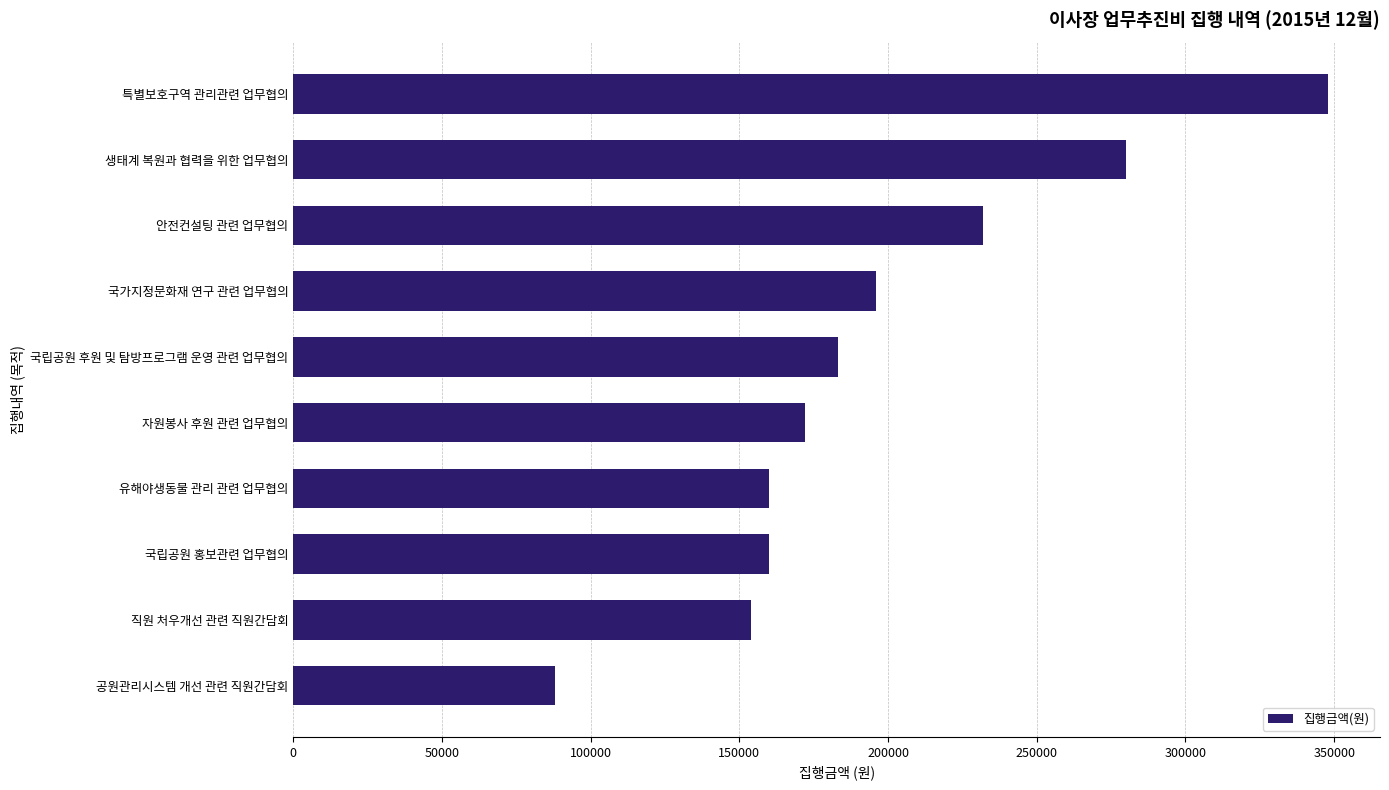

How many data points are less than 183000?

5